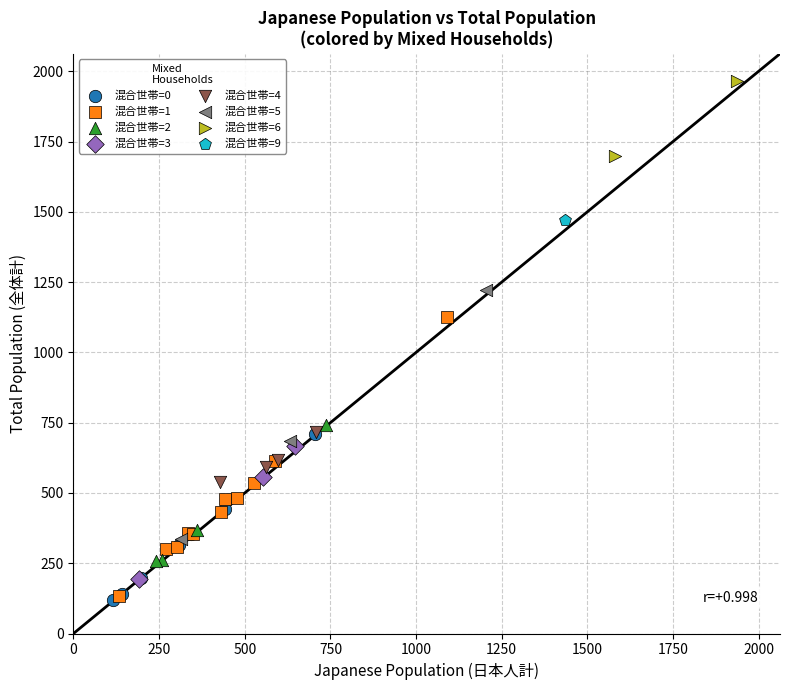

What are all the series names shown in the legend?

混合世帯=0, 混合世帯=1, 混合世帯=2, 混合世帯=3, 混合世帯=4, 混合世帯=5, 混合世帯=6, 混合世帯=9